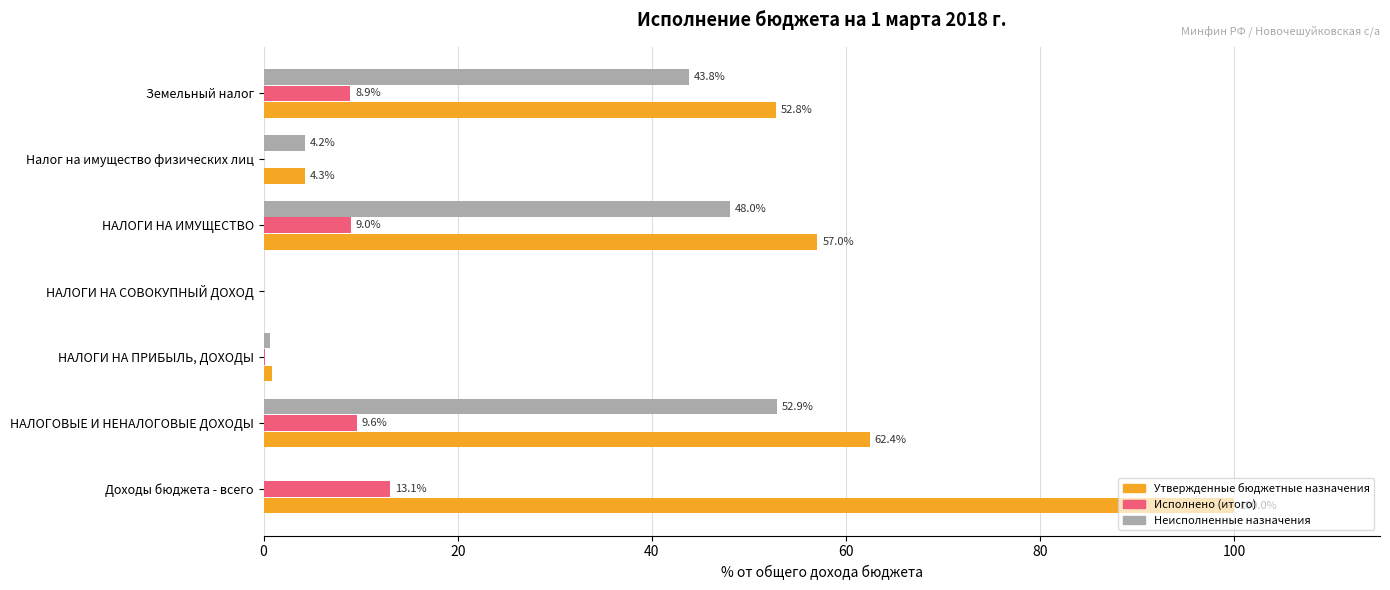

What is the sum of all Неисполненные назначения values?

149.7